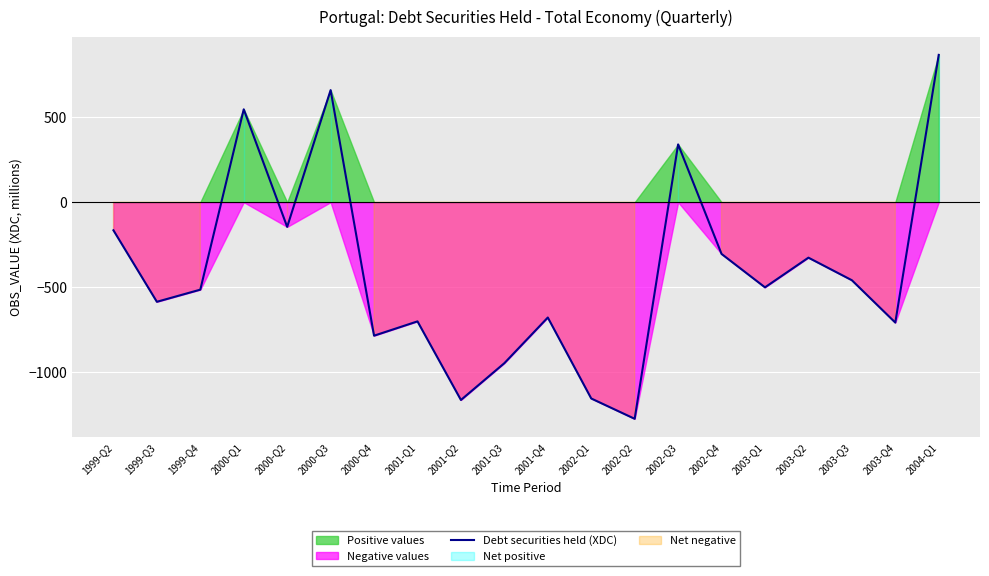

Rank the categories by value from highest to lowest.

2004-Q1, 2000-Q3, 2000-Q1, 2002-Q3, 2000-Q2, 1999-Q2, 2002-Q4, 2003-Q2, 2003-Q3, 2003-Q1, 1999-Q4, 1999-Q3, 2001-Q4, 2001-Q1, 2003-Q4, 2000-Q4, 2001-Q3, 2002-Q1, 2001-Q2, 2002-Q2